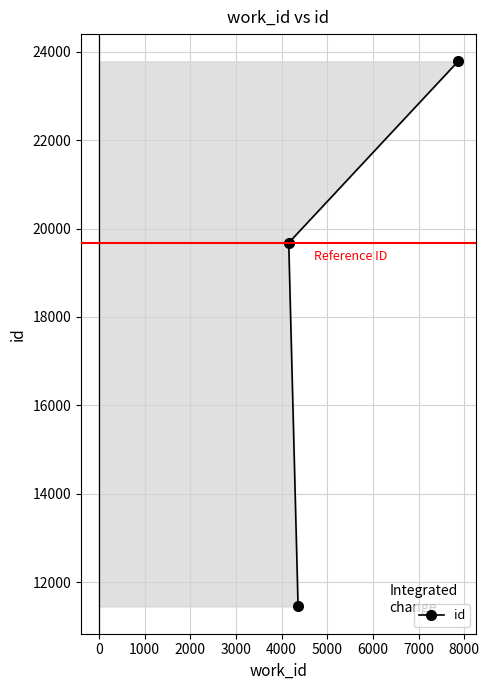

How many values are between 11457 and 23778?

3